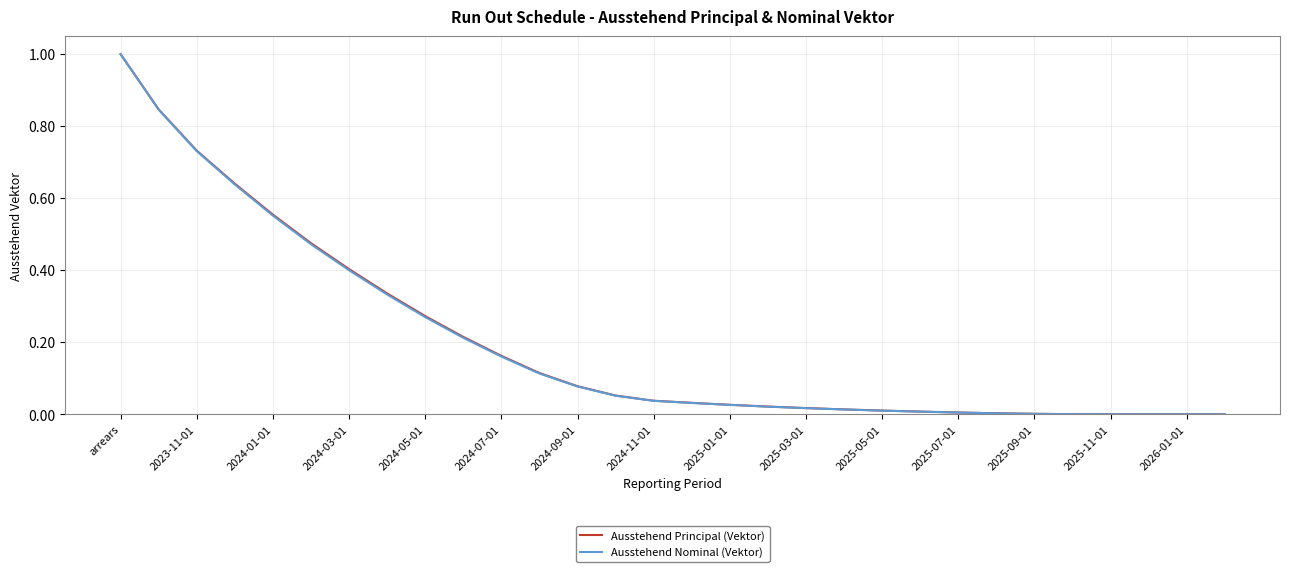

What is the maximum value shown in the chart?

1.0